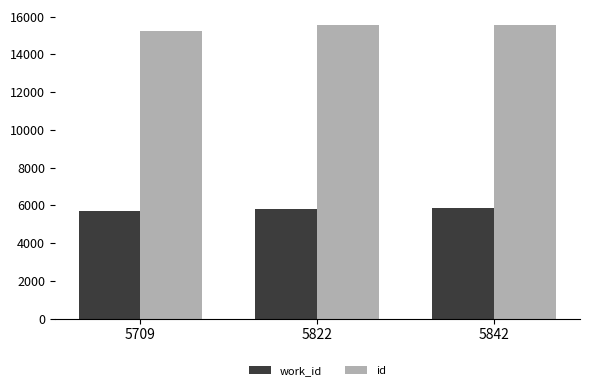

What is the value of the id bar at the 3rd from the left?

15571